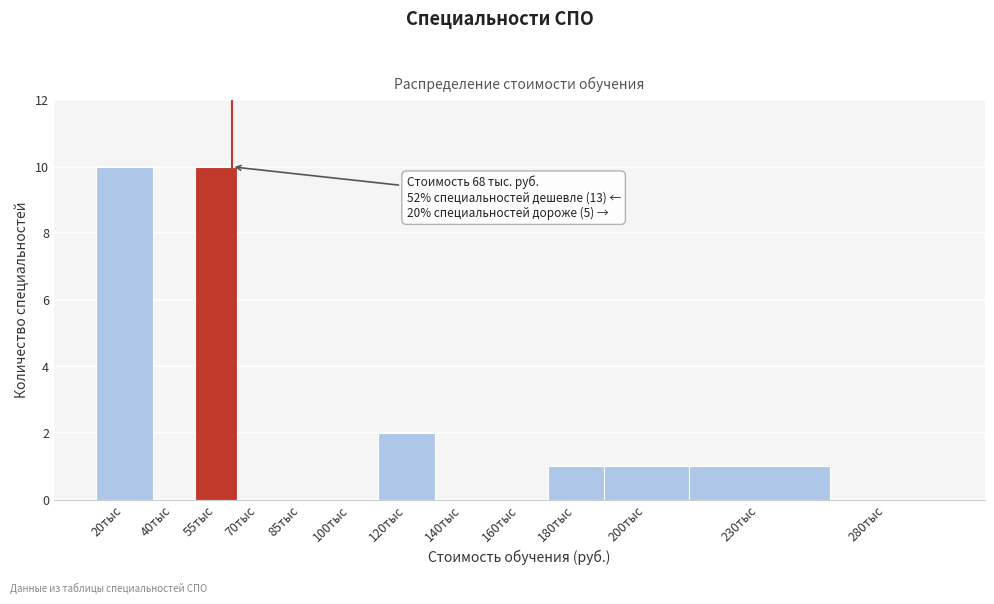

Reading left to right, transcribe all the data shown in this chart.

20тыс=10	40тыс=0	55тыс=10	70тыс=0	85тыс=0	100тыс=0	120тыс=2	140тыс=0	160тыс=0	180тыс=1	200тыс=1	230тыс=1	280тыс=0